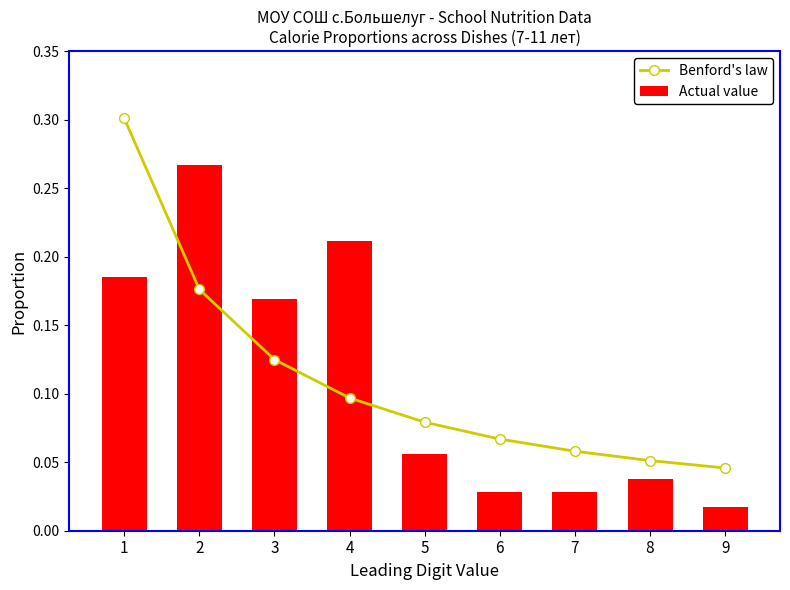

List the labels in order of Actual value value, largest first.

2, 4, 1, 3, 5, 8, 6, 7, 9